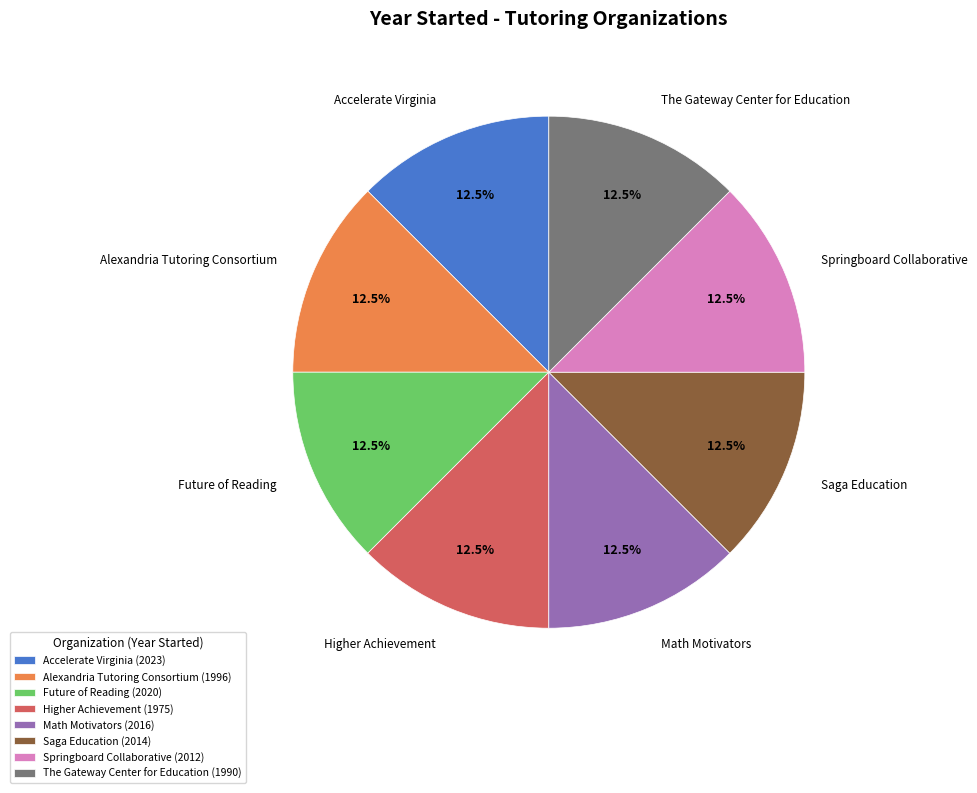

To the nearest percent, what portion does The Gateway Center for Education represent?

12%